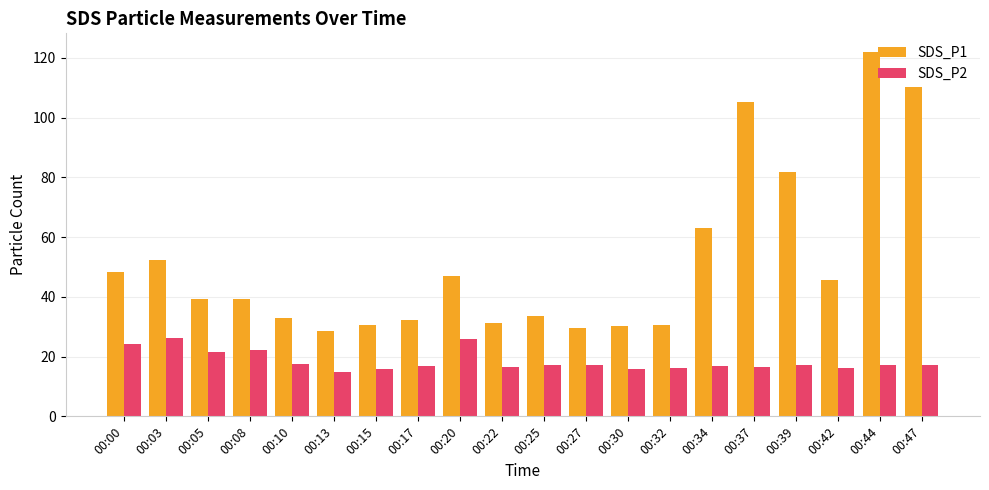

What is the highest value of the SDS_P1 series?

122.1